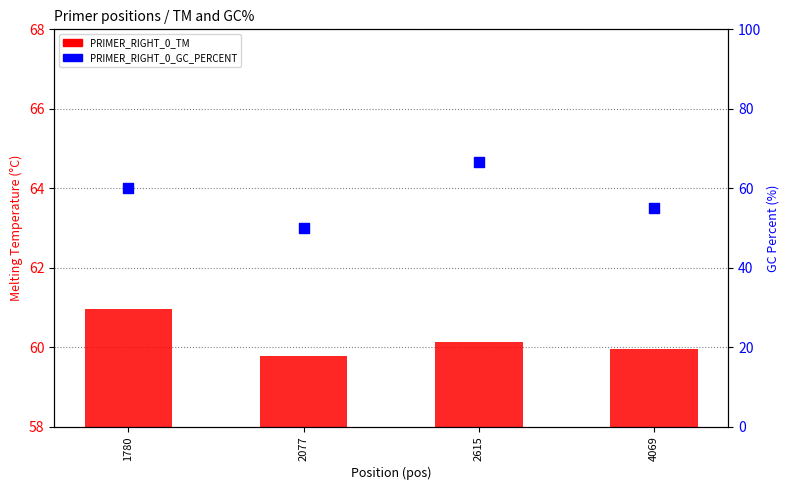

At which category is the sum across all series the highest?

2615